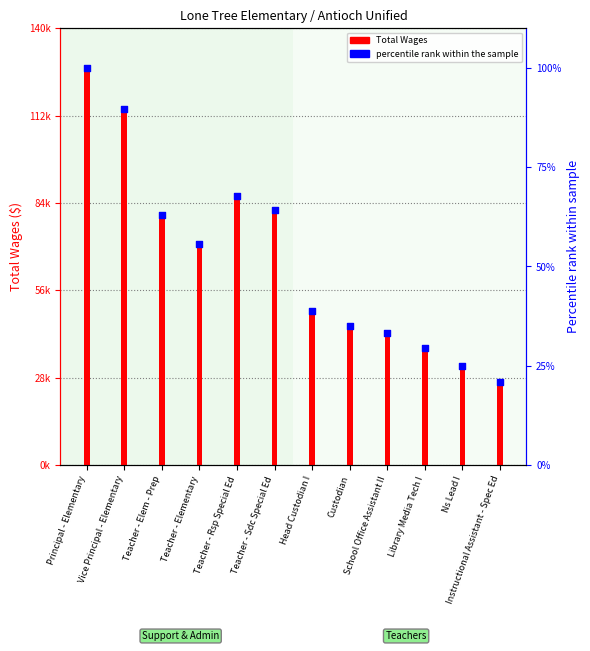

At how many categories does at least one series exceed 73407?

5